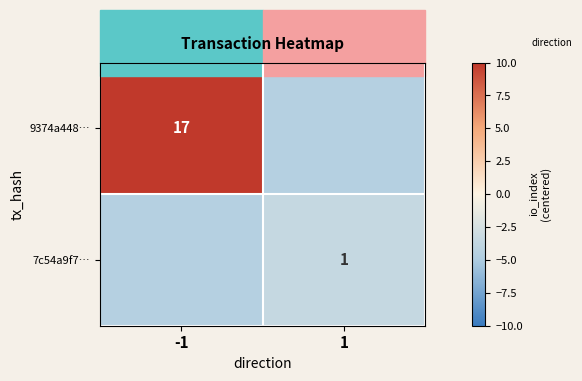

The value of 7c54a9f7… at 1 is 1.0. True or false?

True